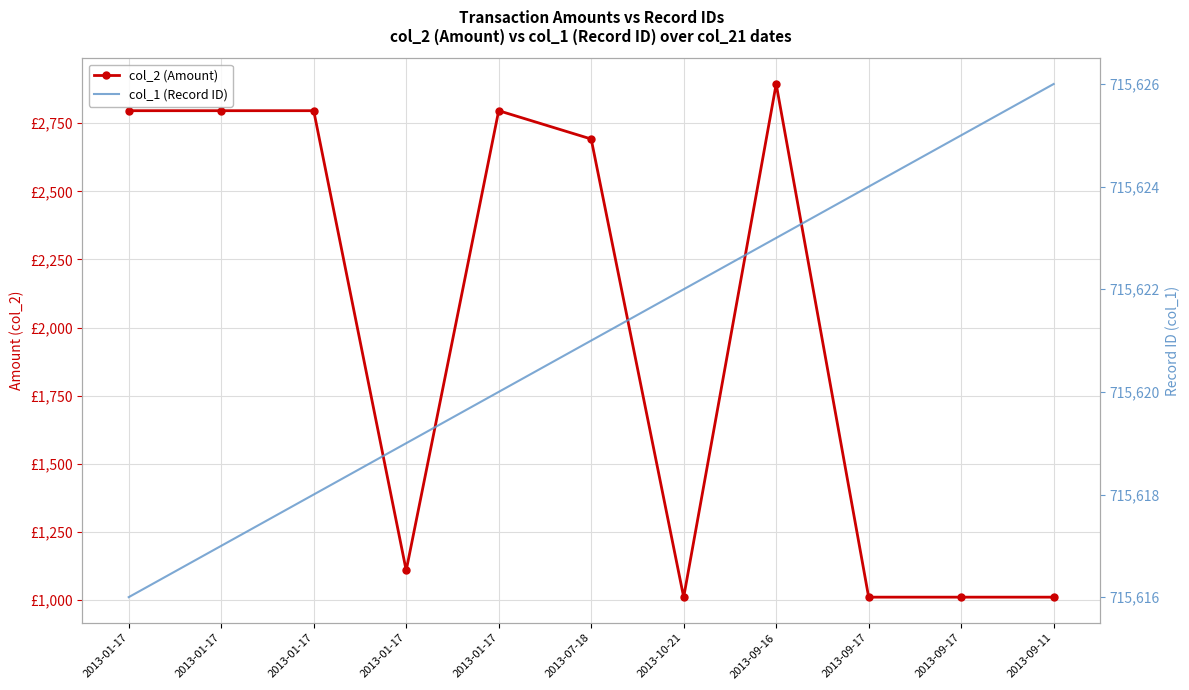

How many values in the col_1 (Record ID) series are below 715621?

5